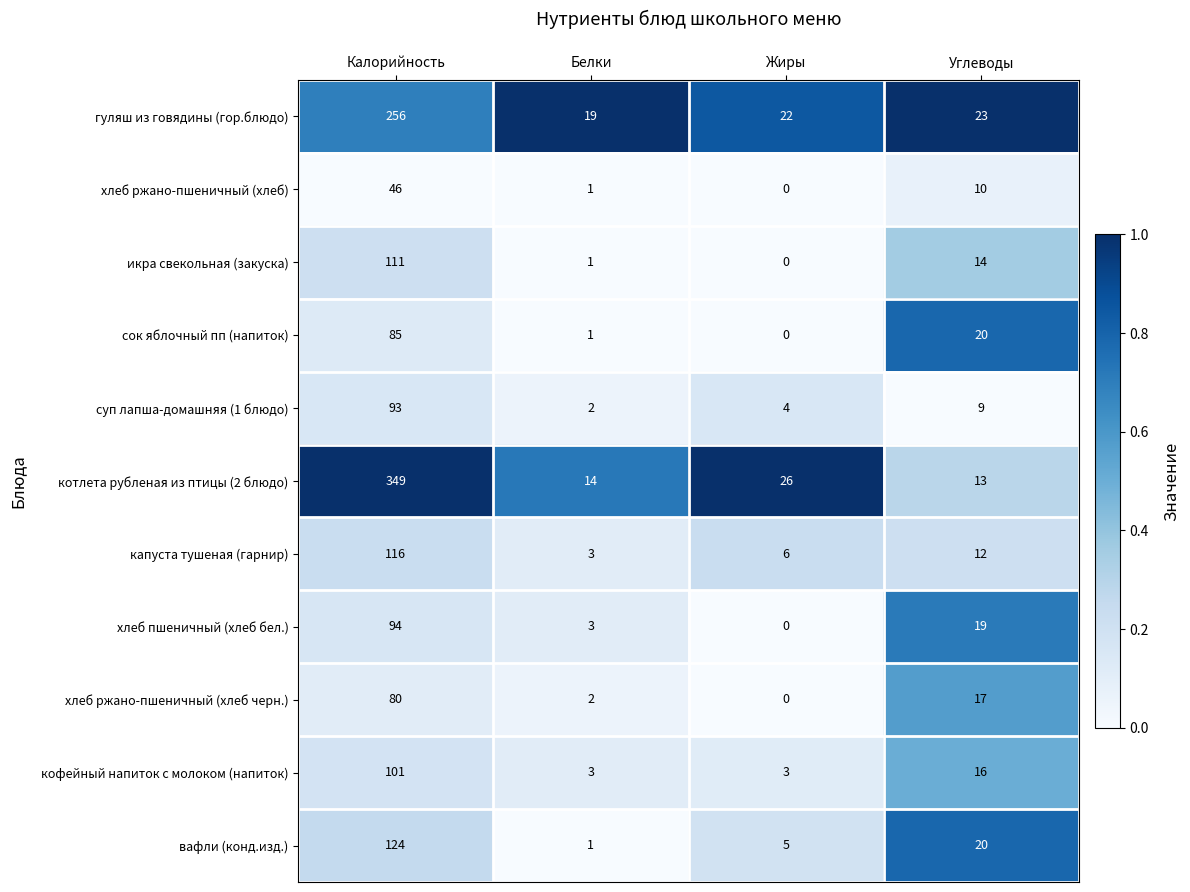

What is the average value of the хлеб ржано-пшеничный (хлеб) series?

14